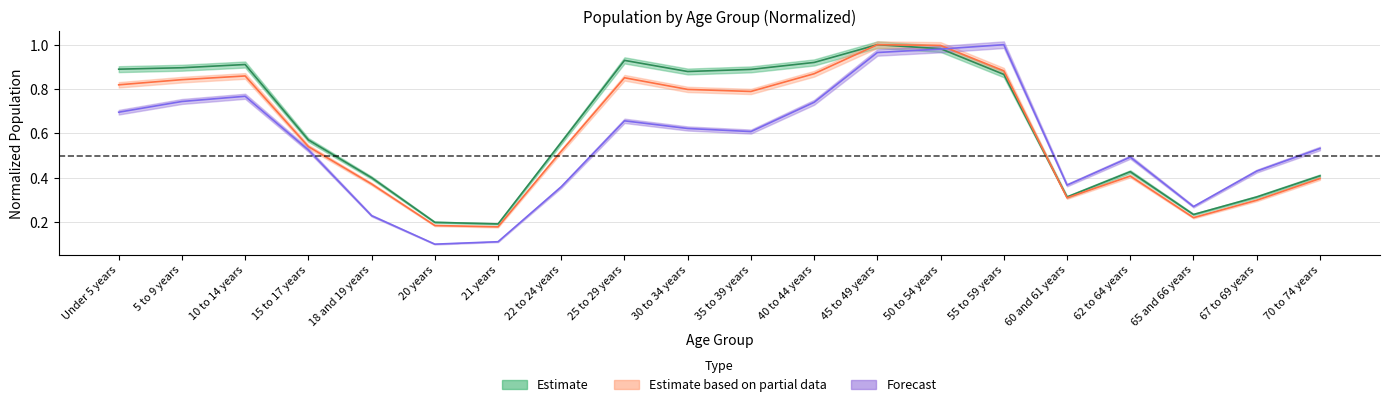

True or false: Wisconsin has a value of 0.3 at 30 to 34 years.

False